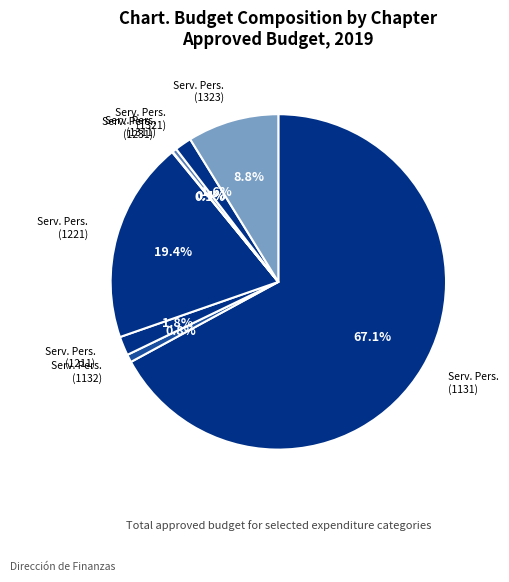

Approximately how many times larger is the value at Serv. Pers. (1311) compared to Serv. Pers. (1132)?

0.6